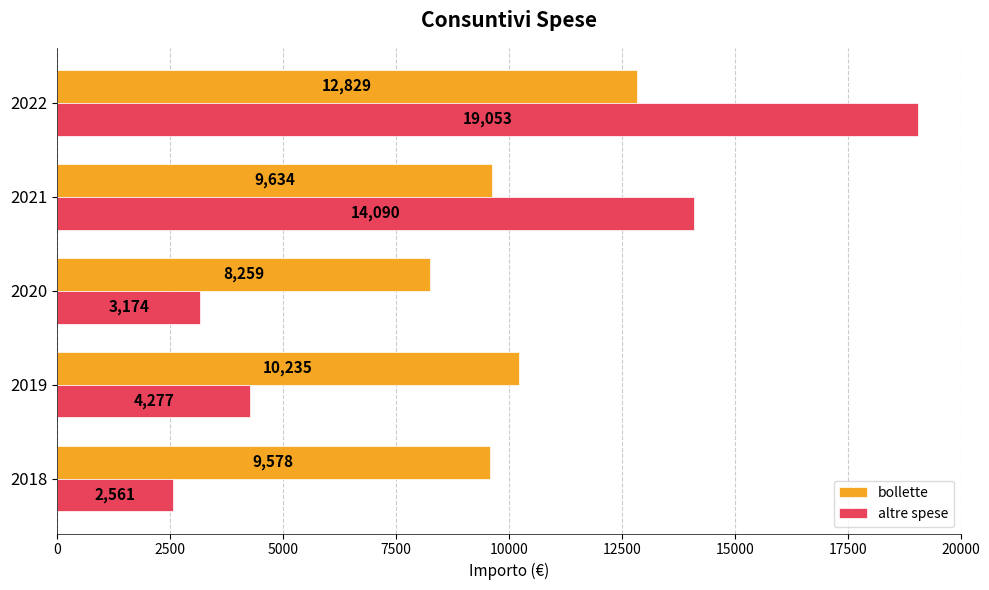

The altre spese series shows 19053.0 at 2022. True or false?

True